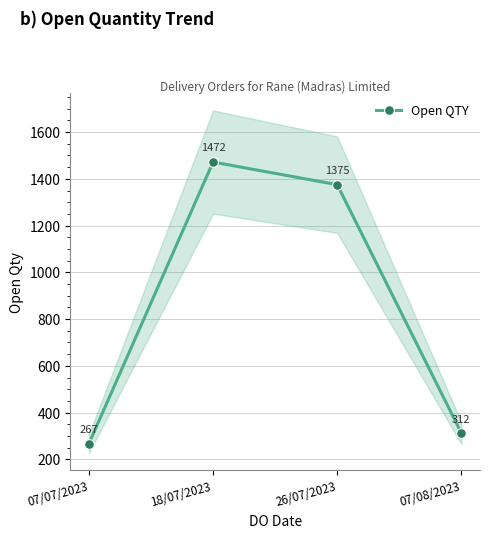

What is the label of the 2nd point from the right?

26/07/2023